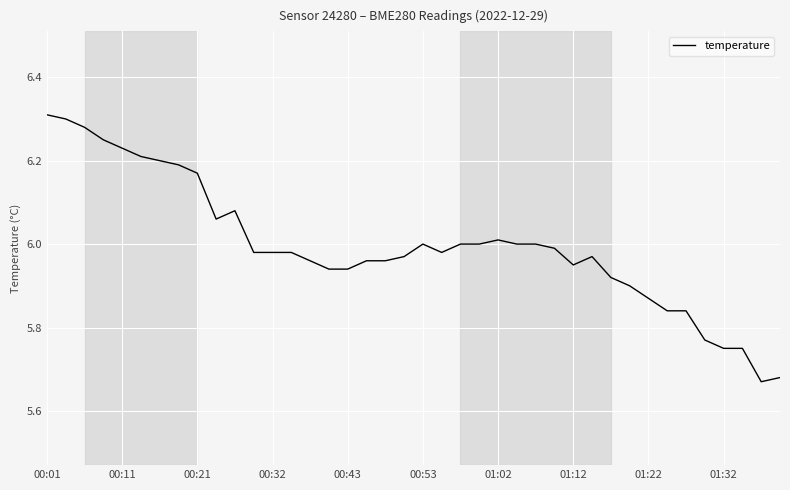

What is the difference between the maximum and minimum values?

0.6